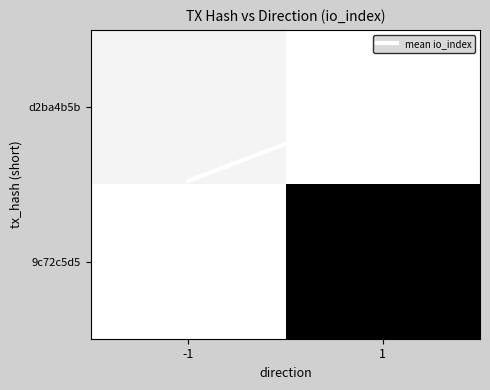

Which series has the widest spread of values?

9c72c5d5